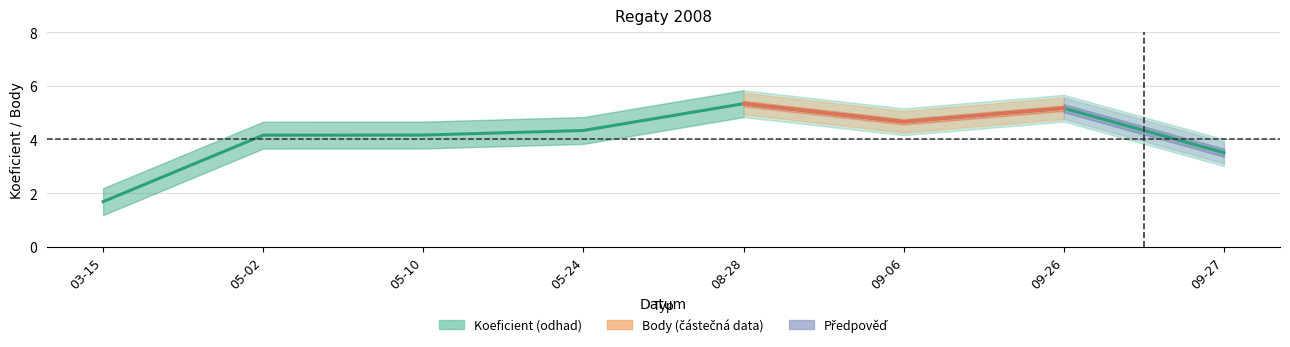

Which series has the largest range (max minus min)?

Koeficient